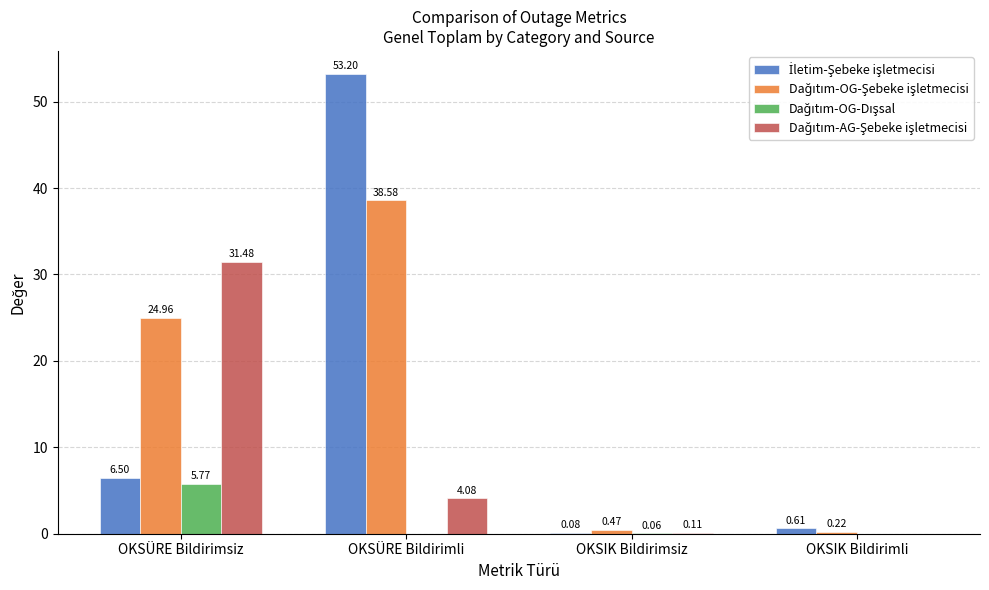

How many data points does each series have?

4